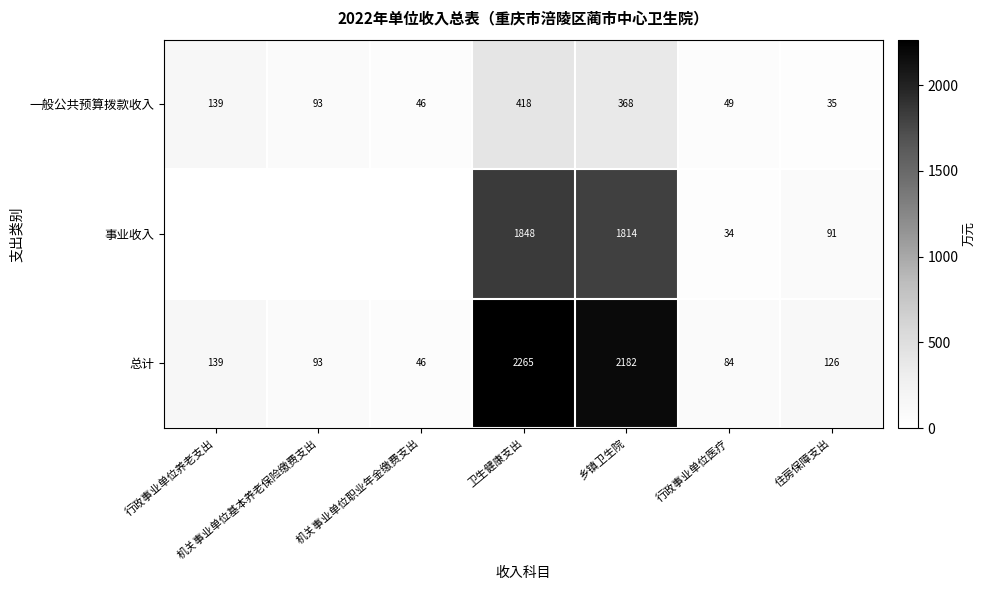

What is the sum of all 一般公共预算拨款收入 values?

1148